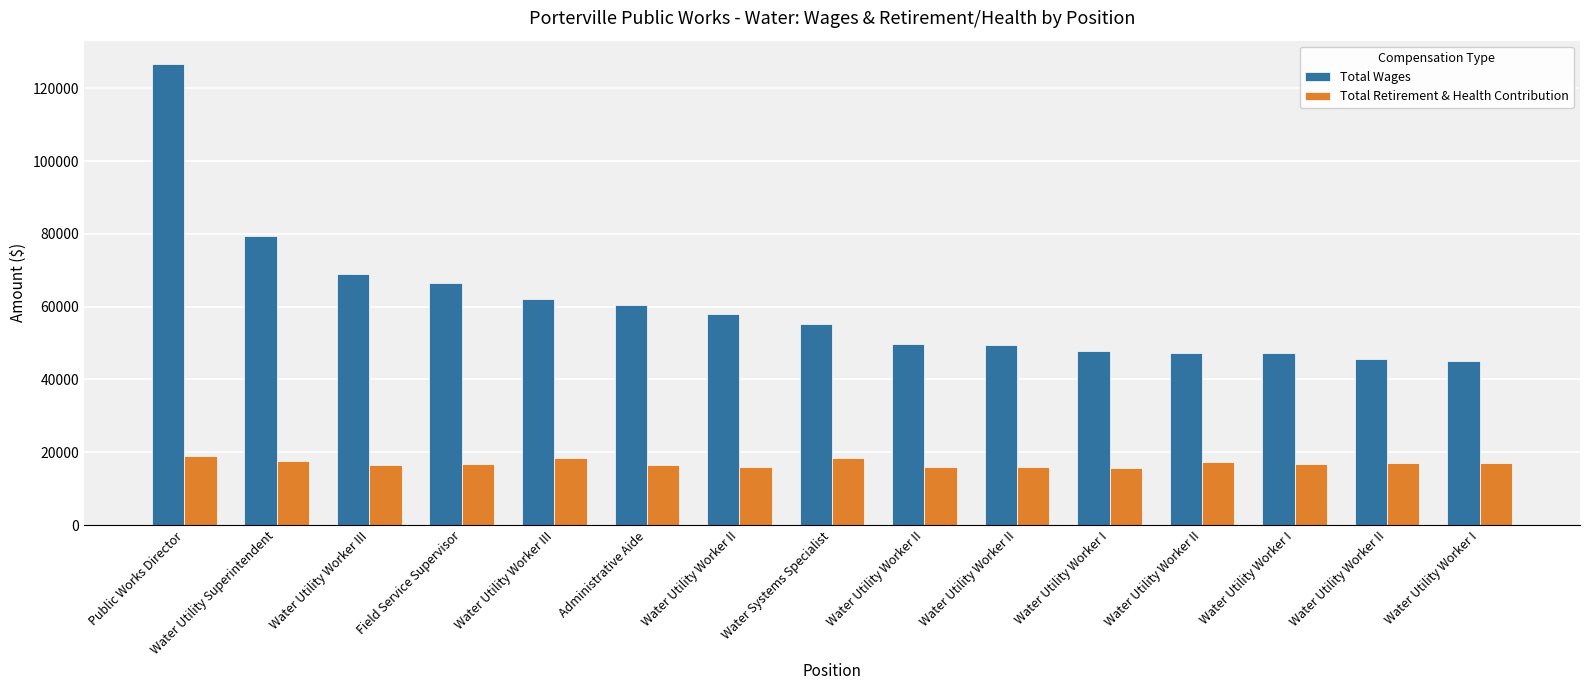

What is the difference between the second highest and minimum values in the Total Wages series?

34448